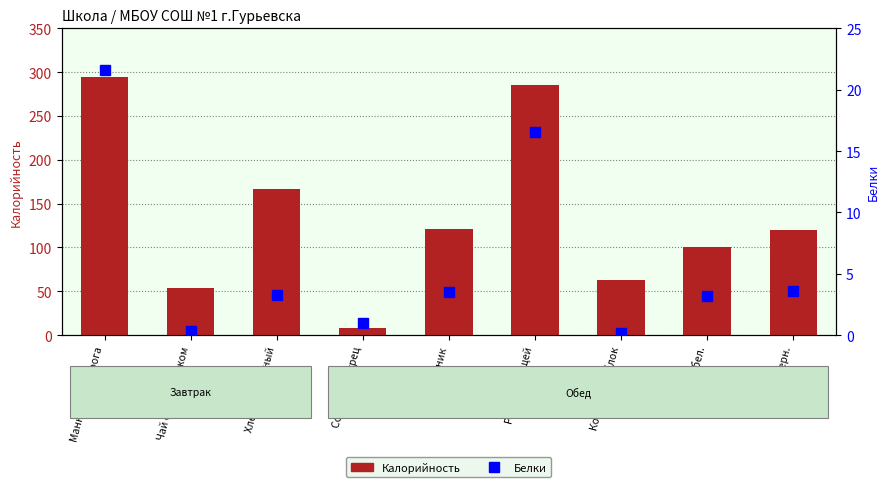

Reading left to right, extract all data points from this chart.

Калорийность: Манник из творога=294.0	Чай с шиповником=53.9	Хлеб пшеничный=166.1	Соленый огурец=8.2	Рассольник=120.6	Рагу из овощей=285.6	Компот из яблок=62.7	Хлеб бел.=100.0	Хлеб черн.=120.0
Белки: Манник из творога=21.6	Чай с шиповником=0.3	Хлеб пшеничный=3.3	Соленый огурец=1.0	Рассольник=3.5	Рагу из овощей=16.6	Компот из яблок=0.2	Хлеб бел.=3.2	Хлеб черн.=3.6